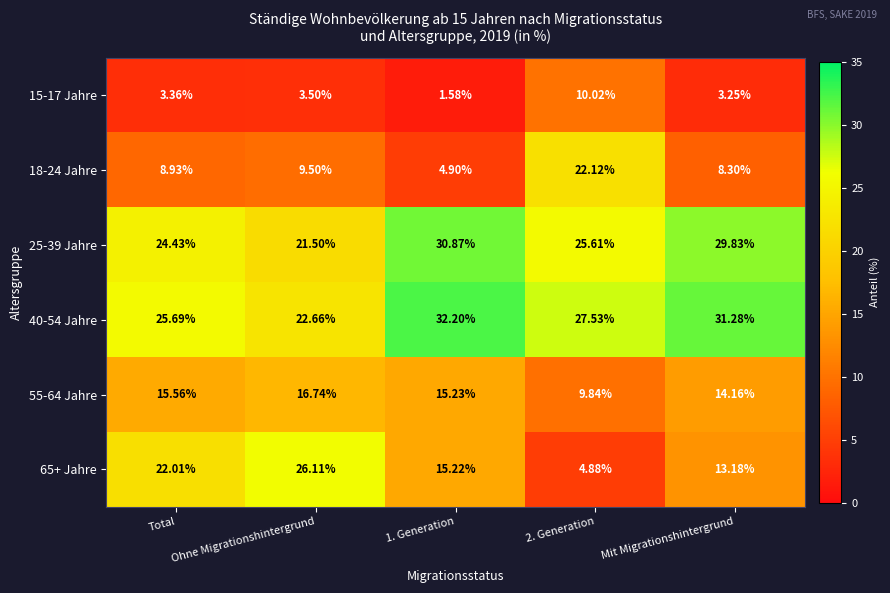

What is the spread (max minus min) of values at Total?

22.3